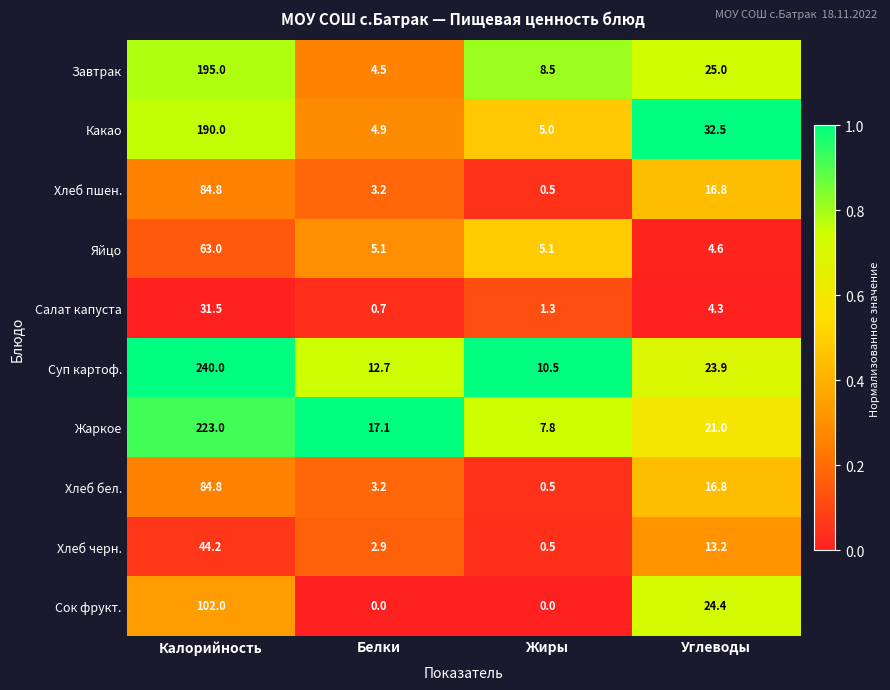

Where is Какао nearest to the value 97?

Углеводы